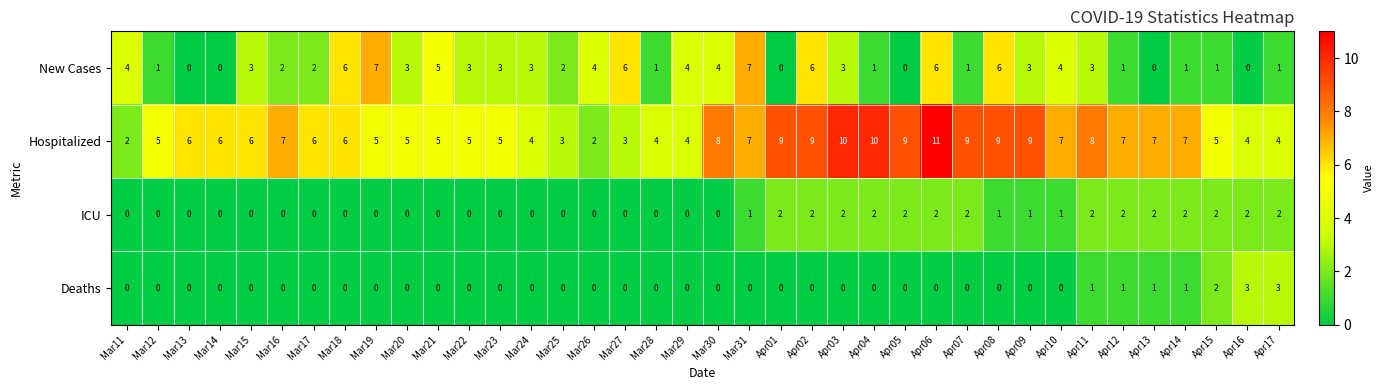

Which category has the highest value across all series?

Apr06